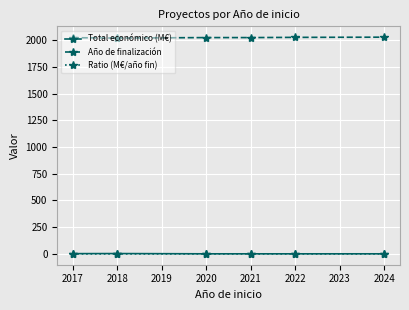

What is the maximum value shown in the chart?

2026.8